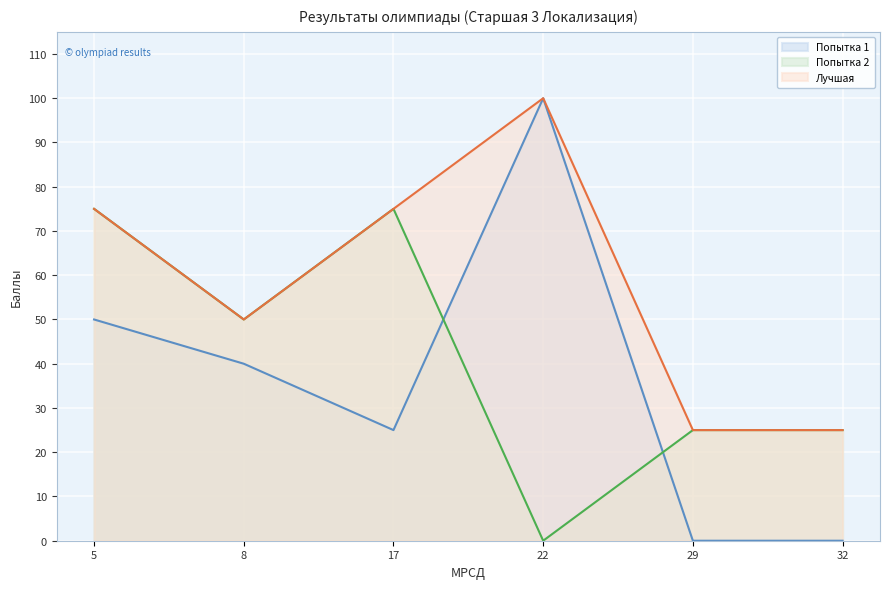

Which category has the lowest value in the Лучшая series?

29